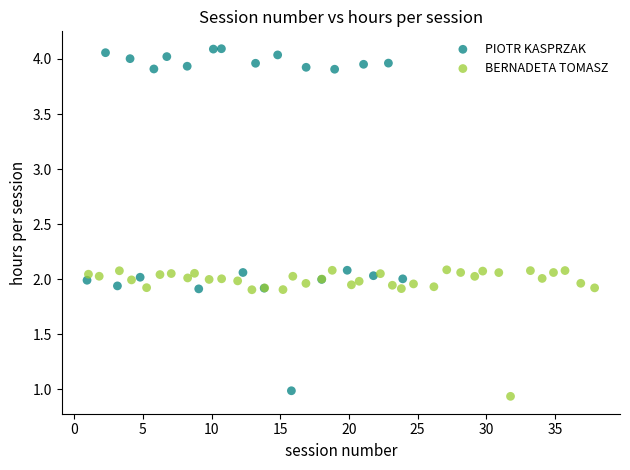

Which series contains the highest Y value?

PIOTR KASPRZAK